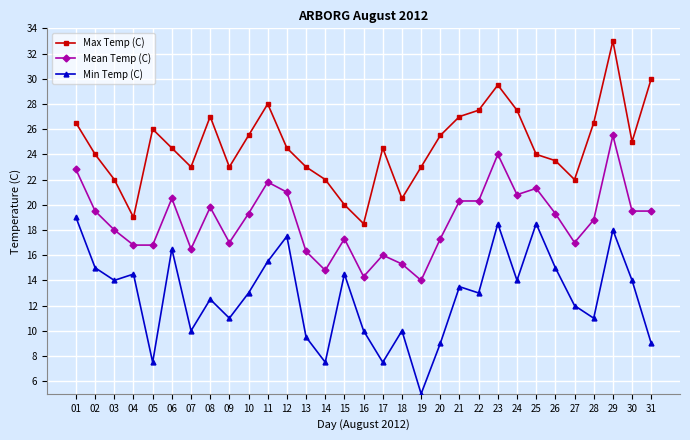

What is the total value across all series at 16?

42.8